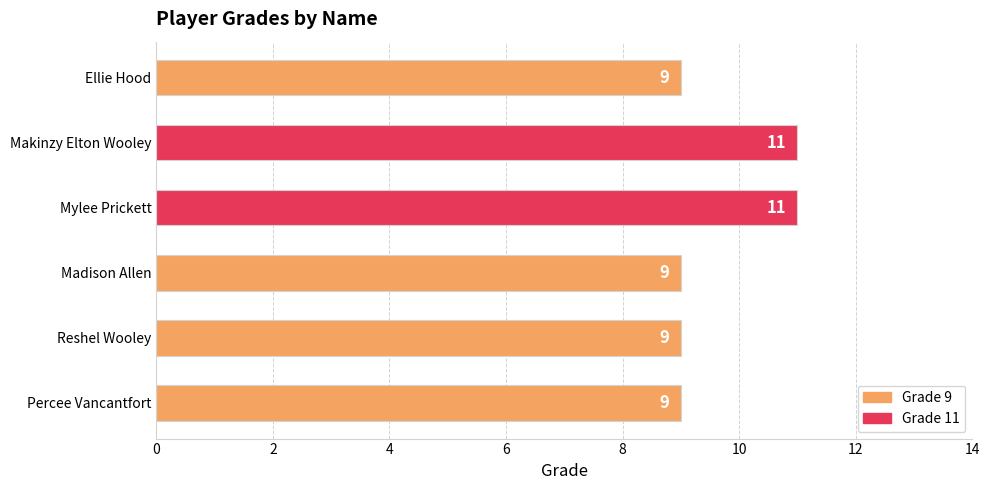

Between Reshel Wooley and Mylee Prickett, which is larger?

Mylee Prickett